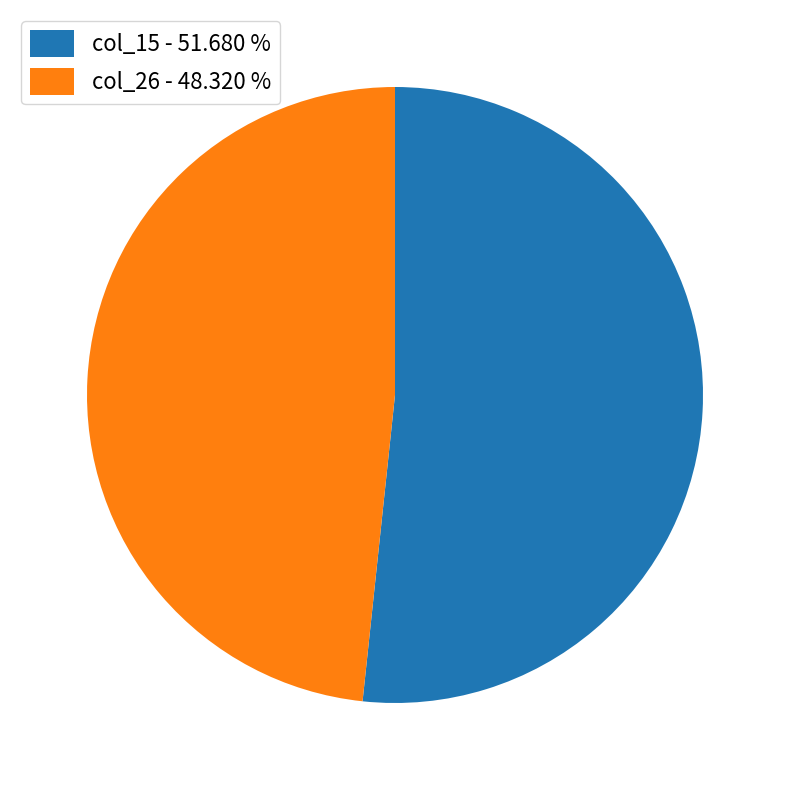

What is the majority slice?

col_15 - 51.680 %